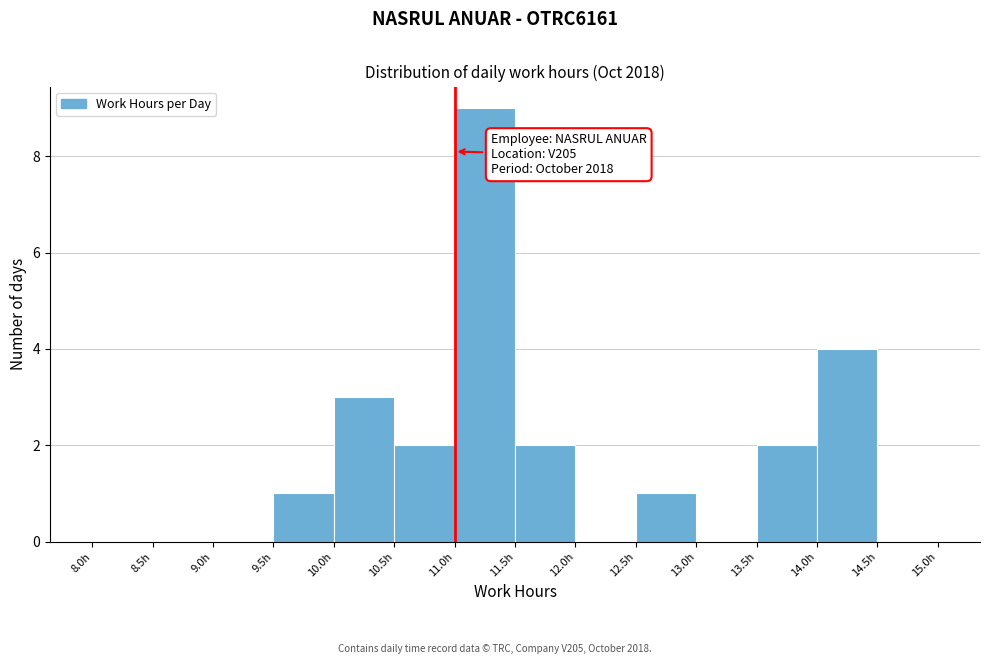

Over which range of the x-axis is the bar tallest?

11.0 to 11.5